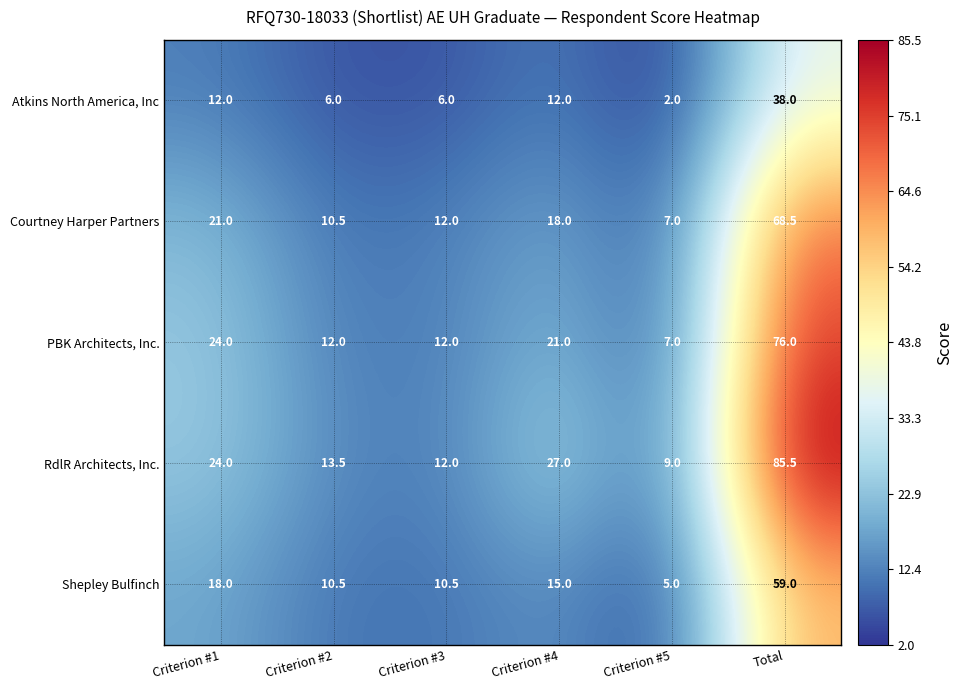

Which series has the largest total across all categories?

RdlR Architects, Inc.